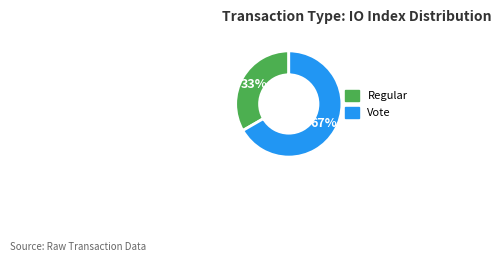

Which category has the biggest portion of the pie?

Vote